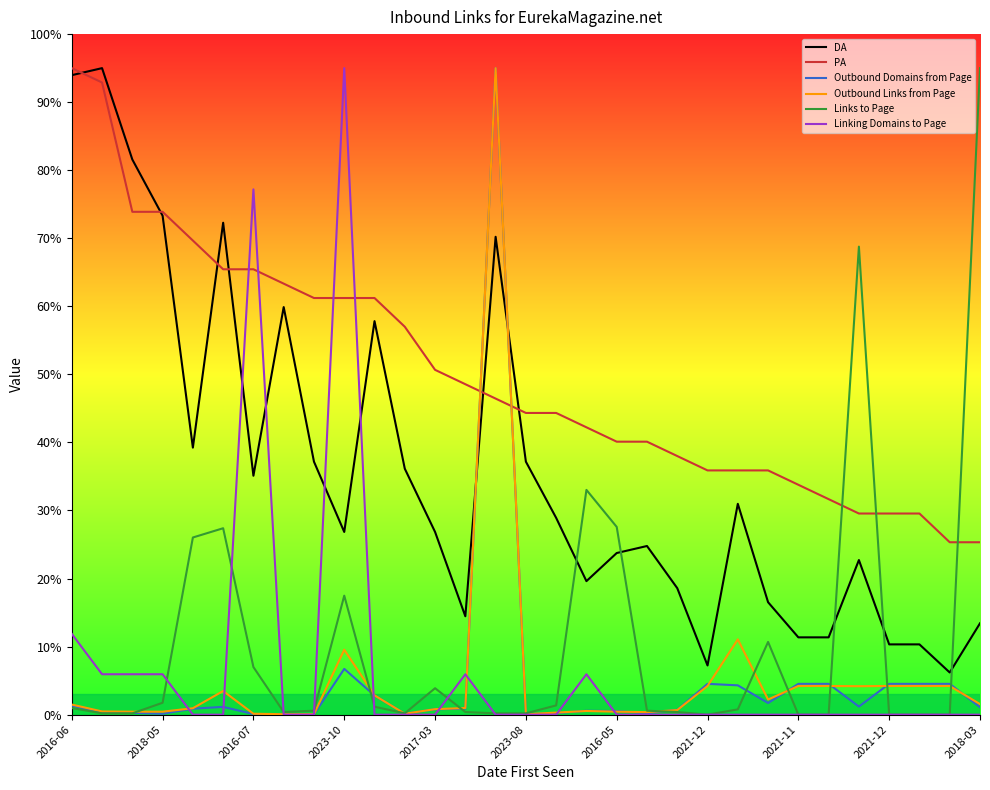

Which series has the largest total across all categories?

PA